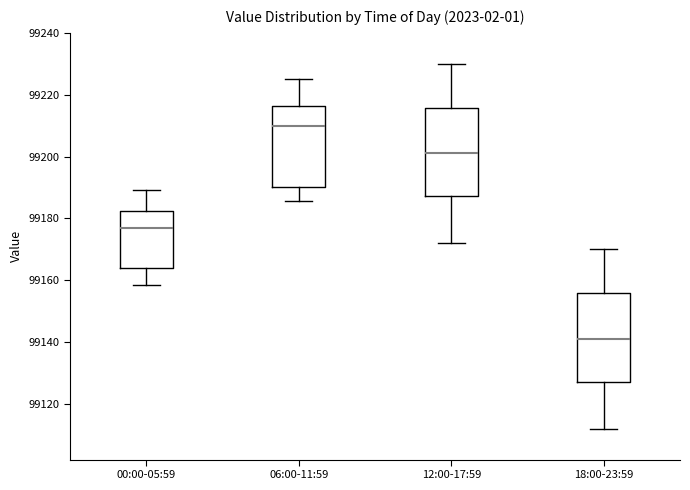

Where does the median line of the box for 06:00-11:59 sit on the y-axis? The values are not printed on the chart, so give them approximately, as read against the axis.

99210